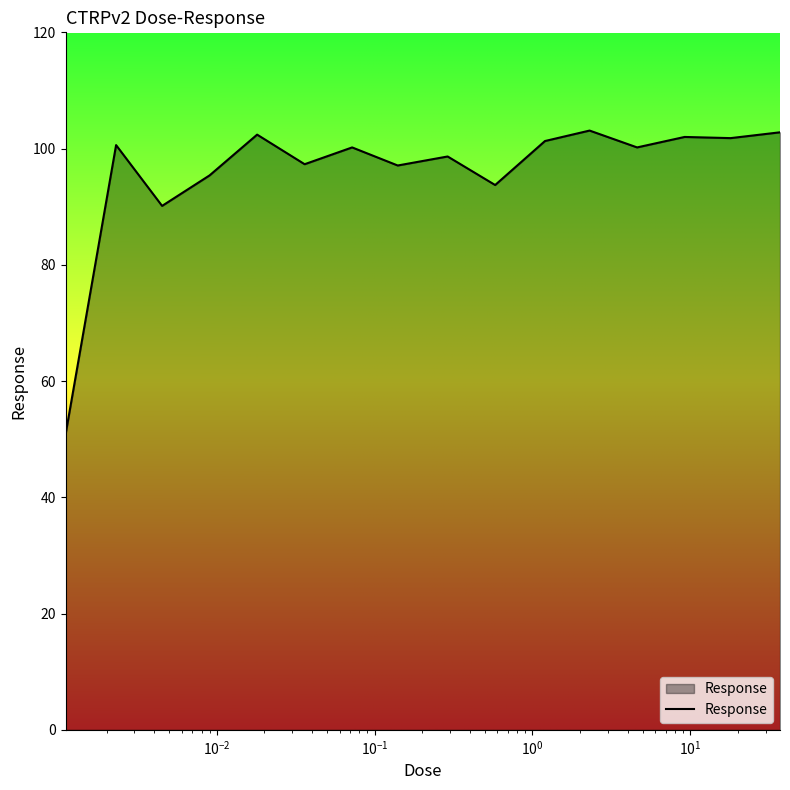

What is the greatest value displayed?

103.1